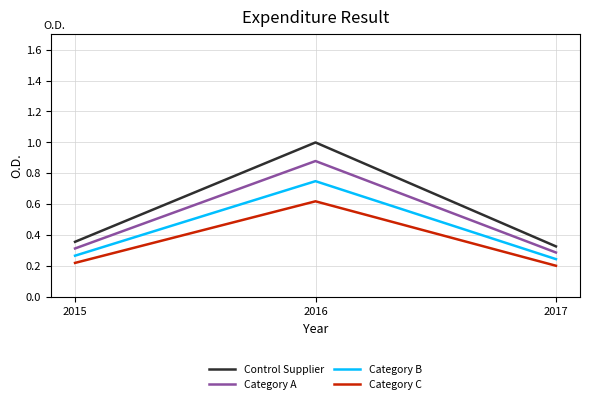

List the series in order of their peak value, lowest first.

Category C, Category B, Category A, Control Supplier